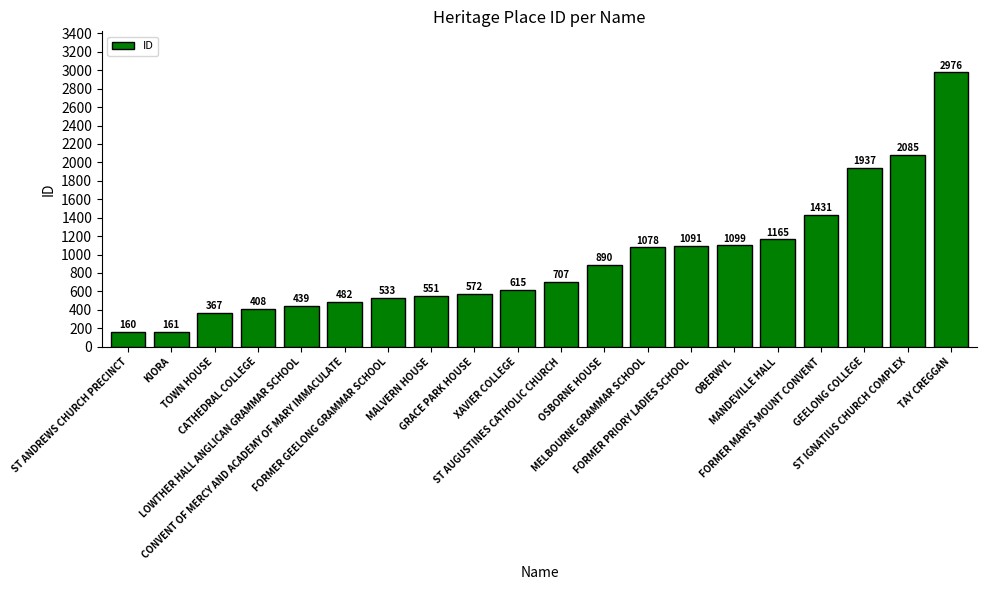

How many values are below 707?

10